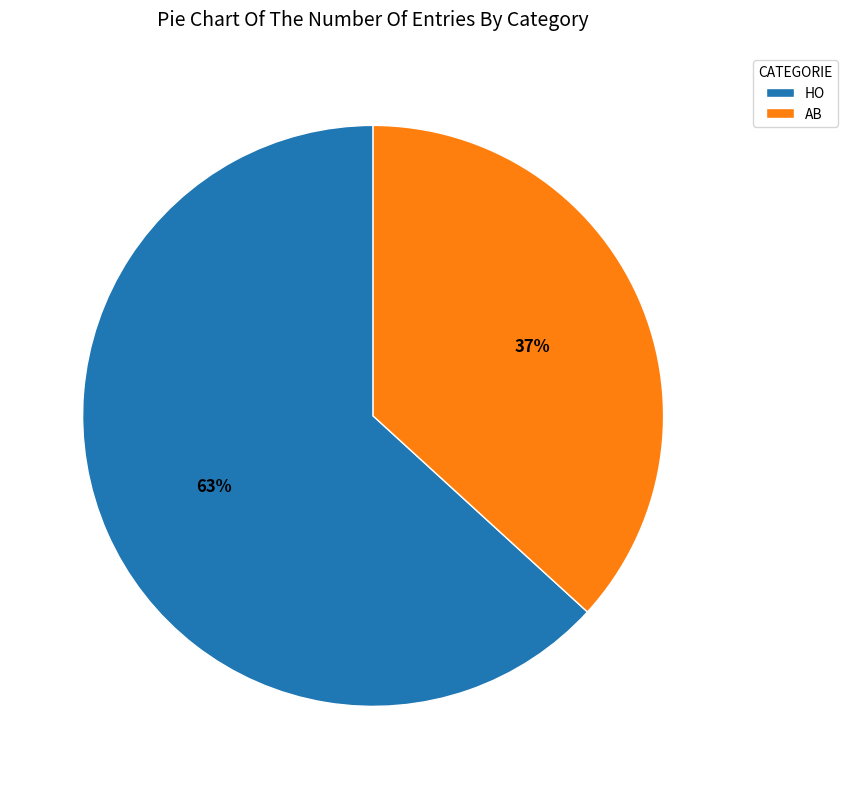

To the nearest percent, what percentage of the pie is HO?

63%